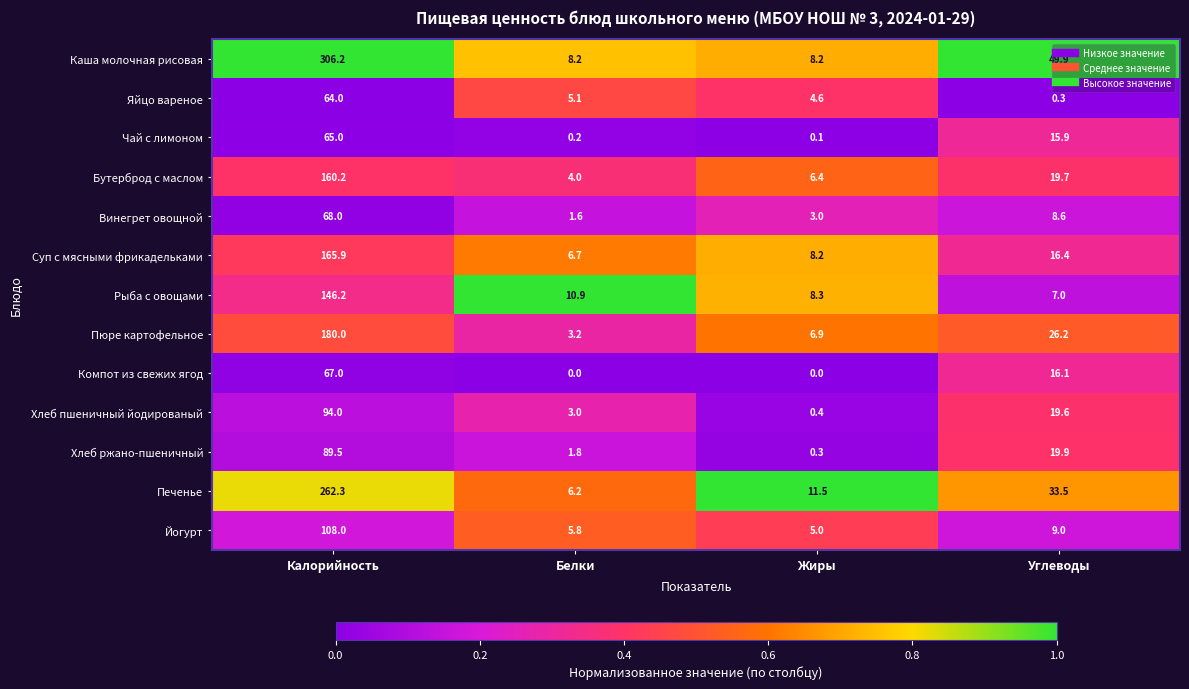

At which label does Печенье first exceed 33?

Калорийность